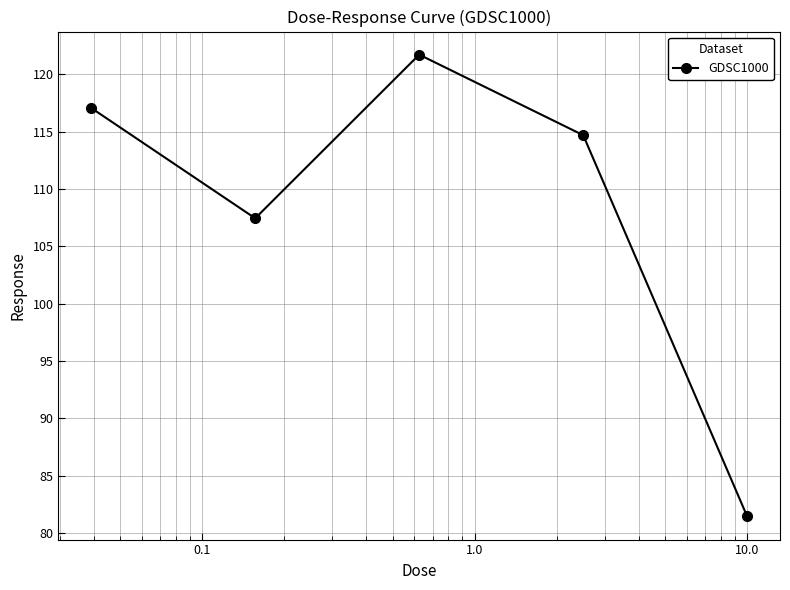

How many interior local peaks (higher than both neighbors) does the data have?

1